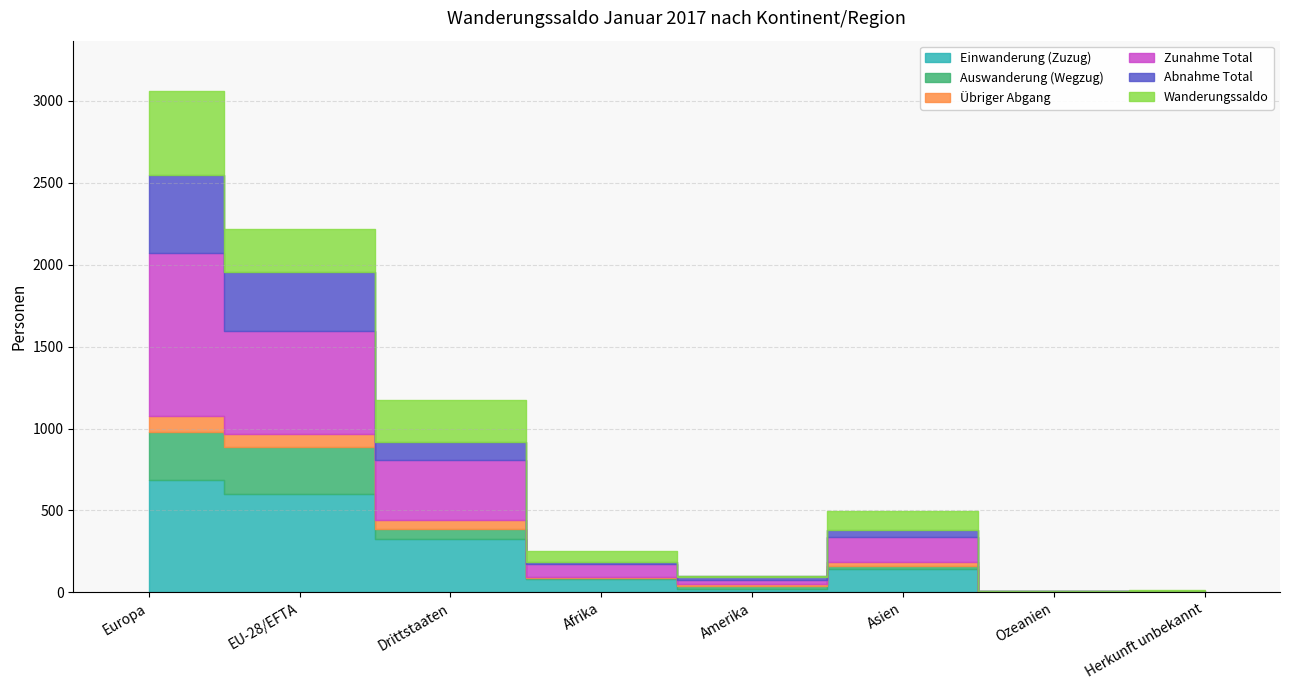

Reading left to right, what are all the values shown in this chart?

Einwanderung (Zuzug): Europa=684	EU-28/EFTA=603	Drittstaaten=328	Afrika=81	Amerika=21	Asien=143	Ozeanien=2	Herkunft unbekannt=4
Auswanderung (Wegzug): Europa=297	EU-28/EFTA=286	Drittstaaten=57	Afrika=6	Amerika=18	Asien=20	Ozeanien=2	Herkunft unbekannt=0
Übriger Abgang: Europa=98	EU-28/EFTA=79	Drittstaaten=56	Afrika=5	Amerika=10	Asien=22	Ozeanien=0	Herkunft unbekannt=0
Zunahme Total: Europa=991	EU-28/EFTA=625	Drittstaaten=366	Afrika=81	Amerika=24	Asien=156	Ozeanien=2	Herkunft unbekannt=4
Abnahme Total: Europa=478	EU-28/EFTA=365	Drittstaaten=113	Afrika=11	Amerika=28	Asien=42	Ozeanien=2	Herkunft unbekannt=0
Wanderungssaldo: Europa=513	EU-28/EFTA=260	Drittstaaten=253	Afrika=70	Amerika=-4	Asien=114	Ozeanien=0	Herkunft unbekannt=4